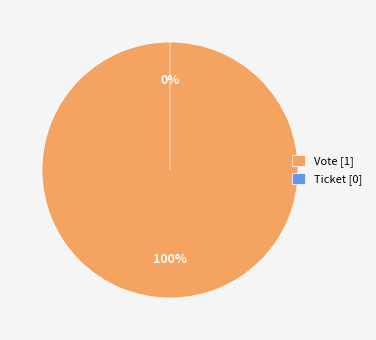

To the nearest percent, what is the difference between the largest and smallest slice percentages?

100%